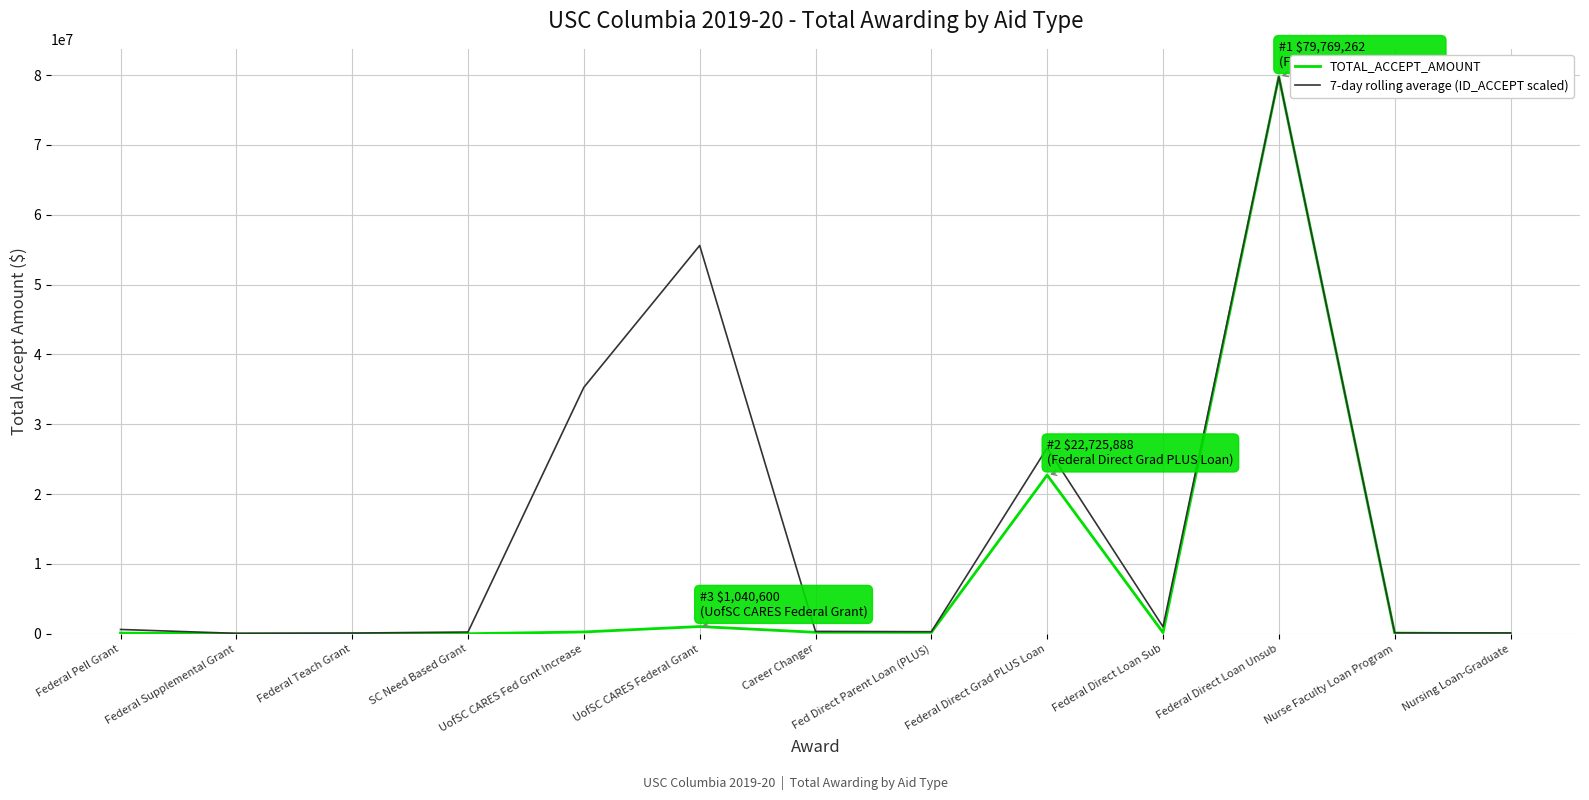

How many categories are shown in the chart?

13